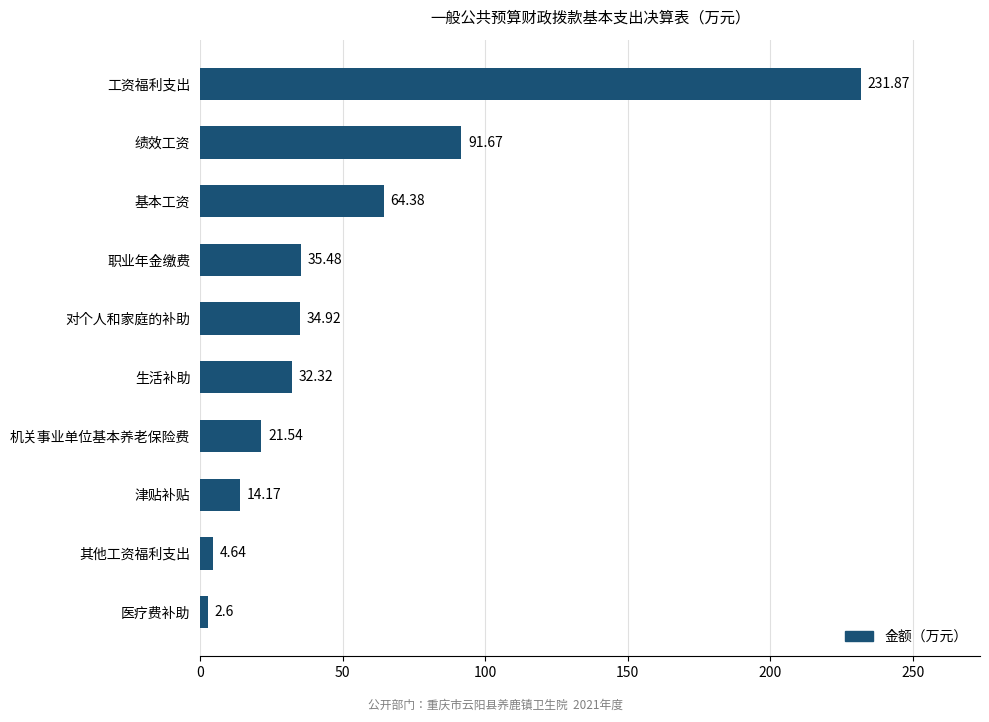

What is the minimum value shown in the chart?

2.6